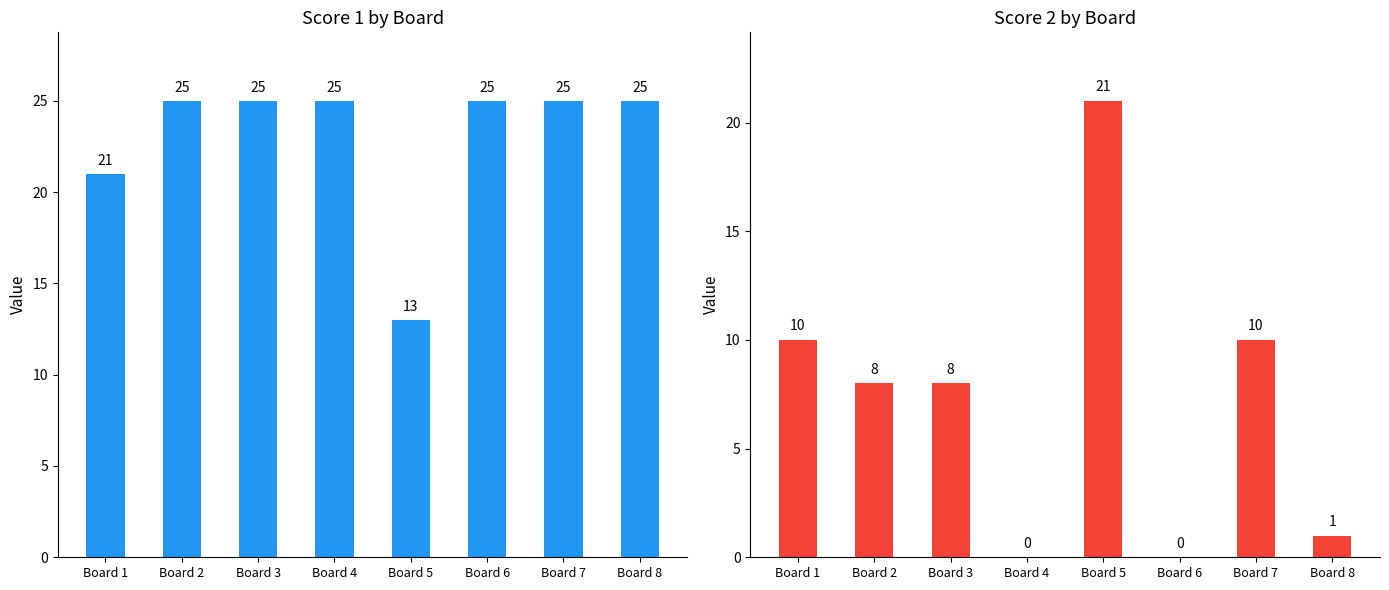

How many bars are there in each group?

2